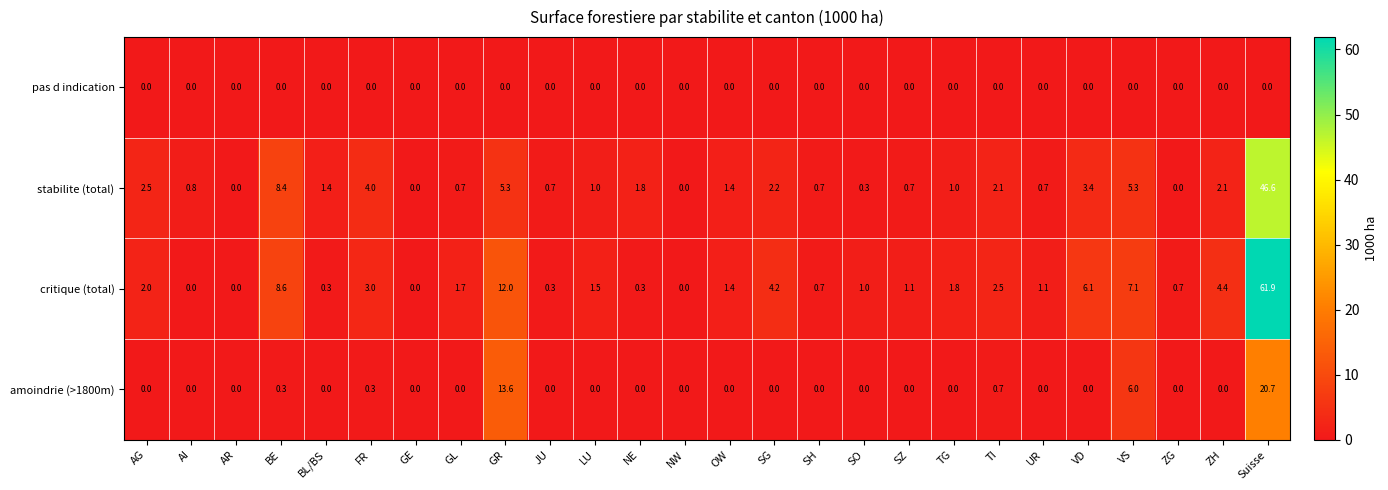

Which series has the largest range (max minus min)?

critique (total)